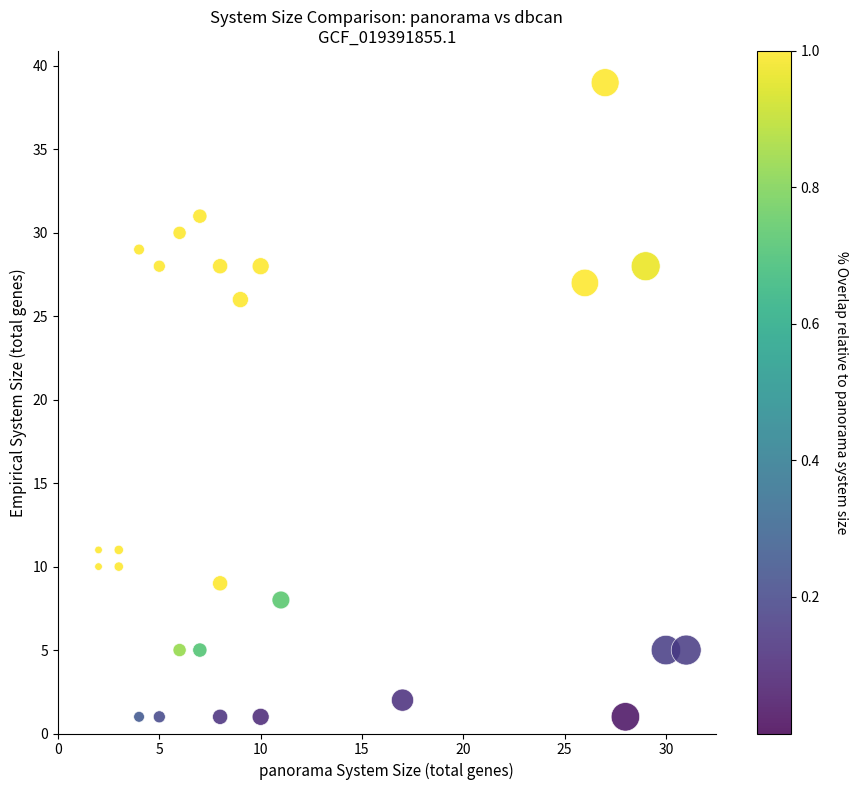

What is the range of X values (max minus min)?

29